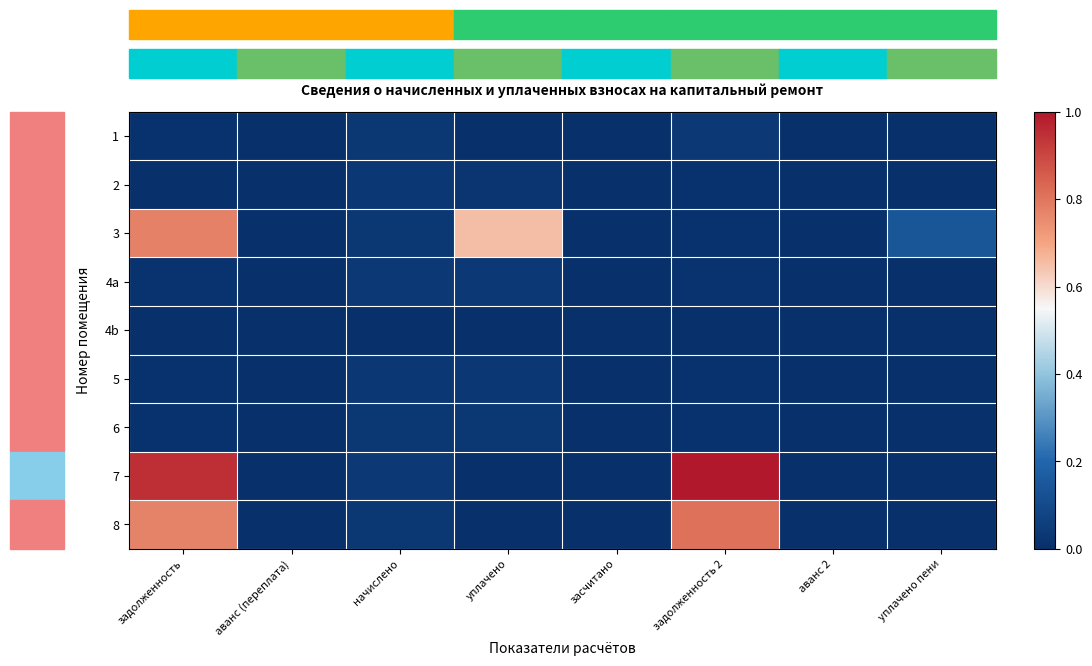

Count the number of categories in the chart.

8